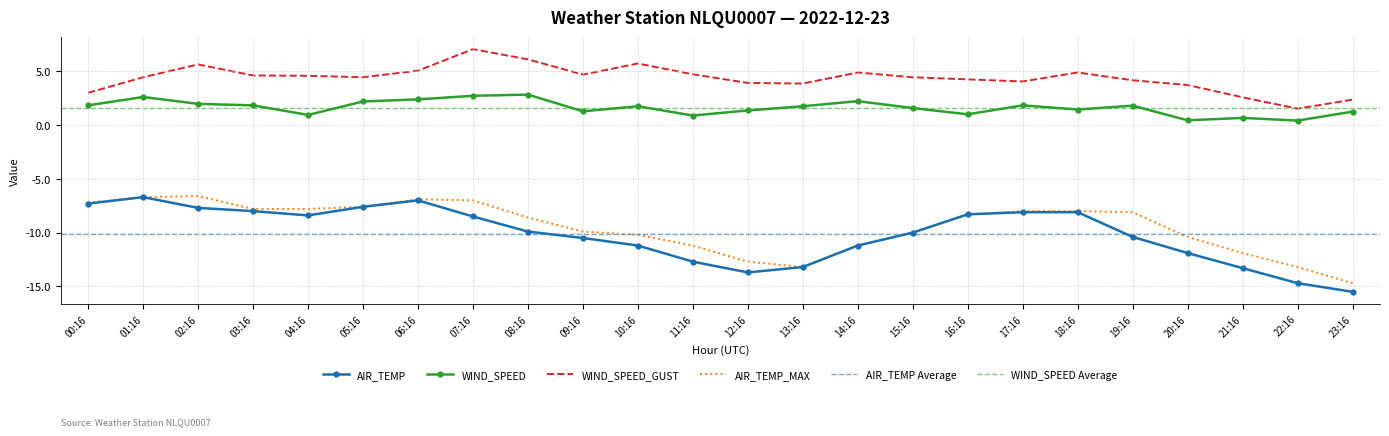

Which series has the largest total across all categories?

WIND_SPEED_GUST